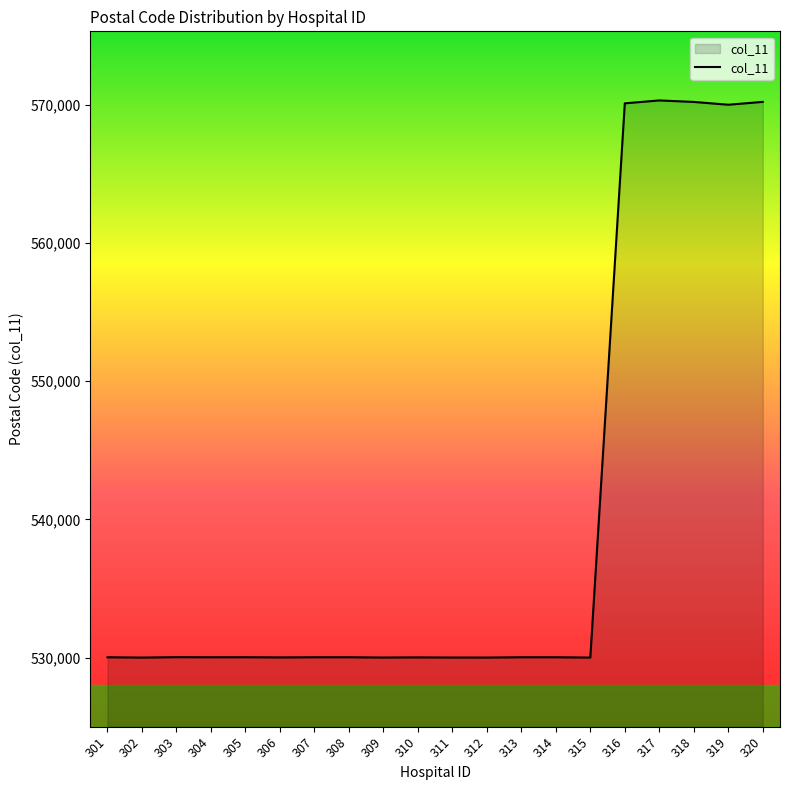

Is it true that the value at 316 is 570102?

True